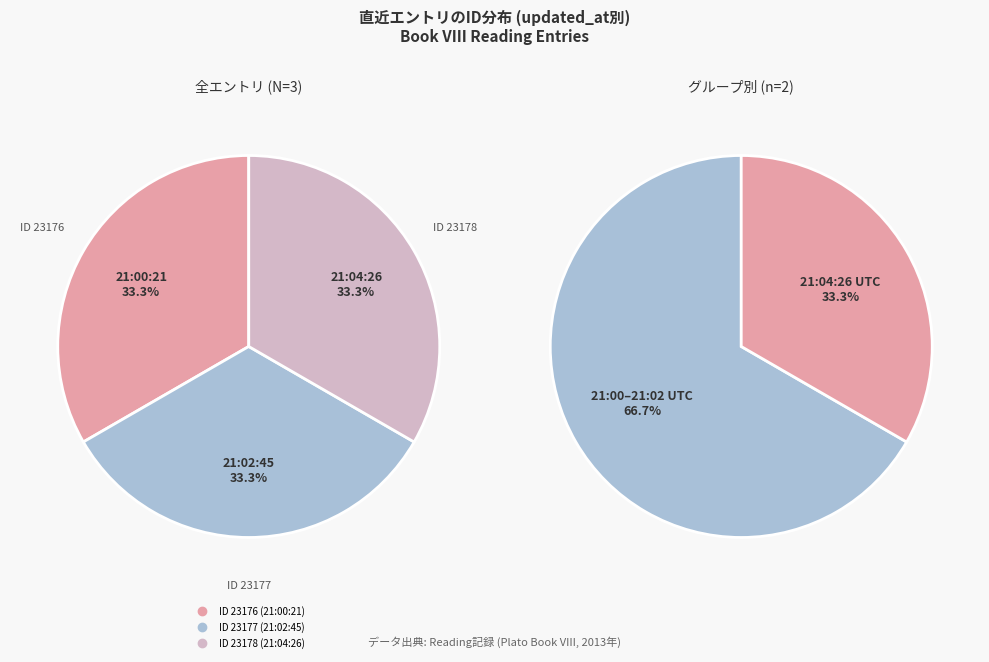

To the nearest percent, what is the combined percentage of 2013-11-11 21:04:26 UTC and 2013-11-11 21:00:21 UTC?

67%